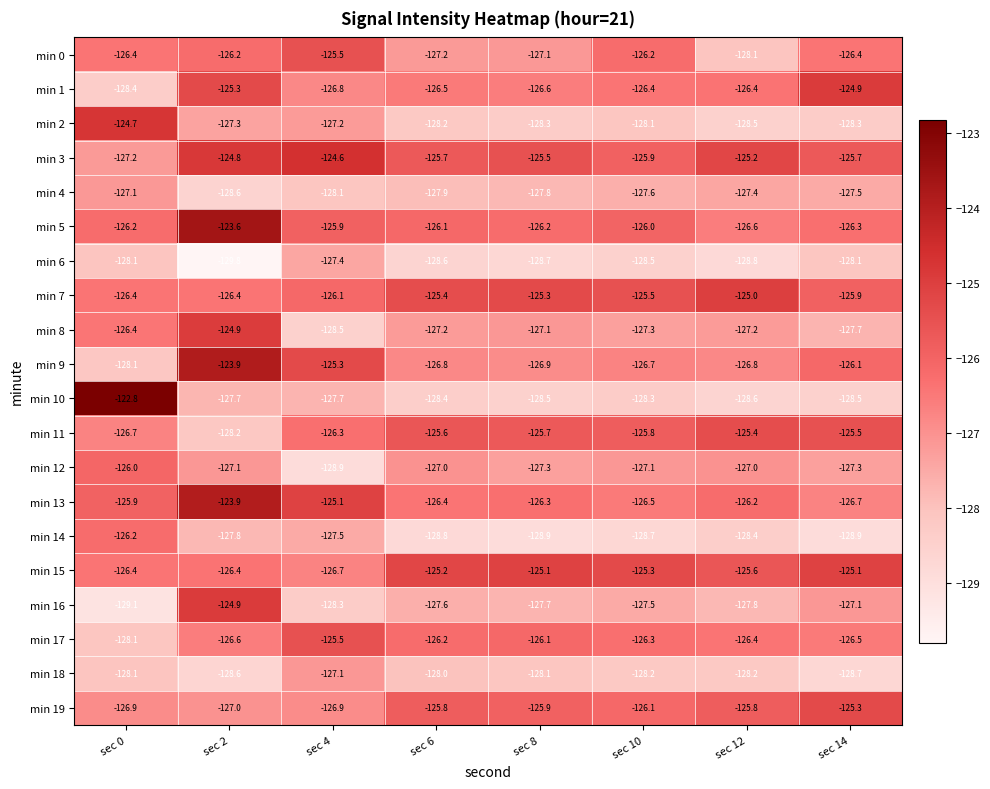

Which series has the largest total across all categories?

min 3